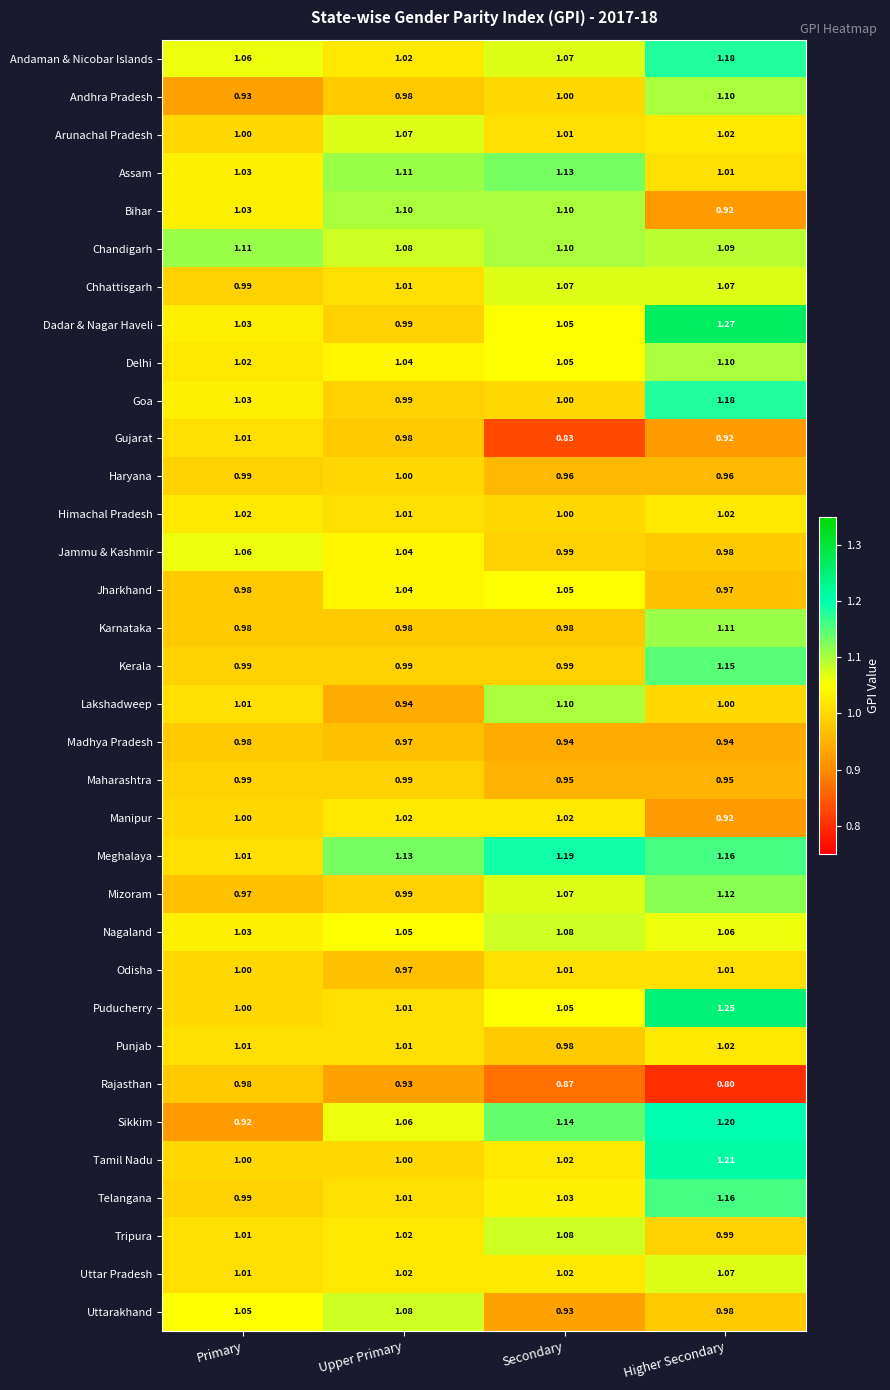

Where is Odisha nearest to the value 0?

Upper Primary